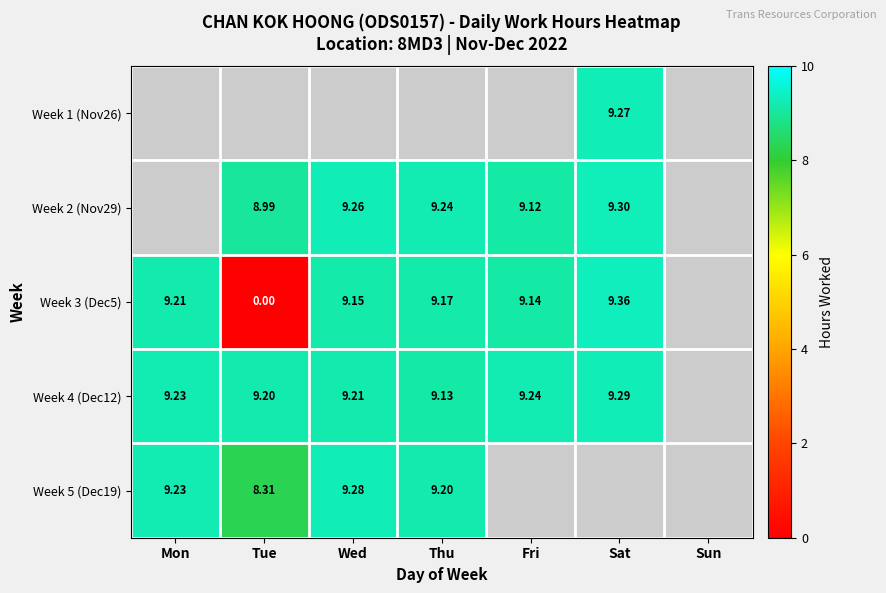

Which label corresponds to the largest value in the chart?

Sat